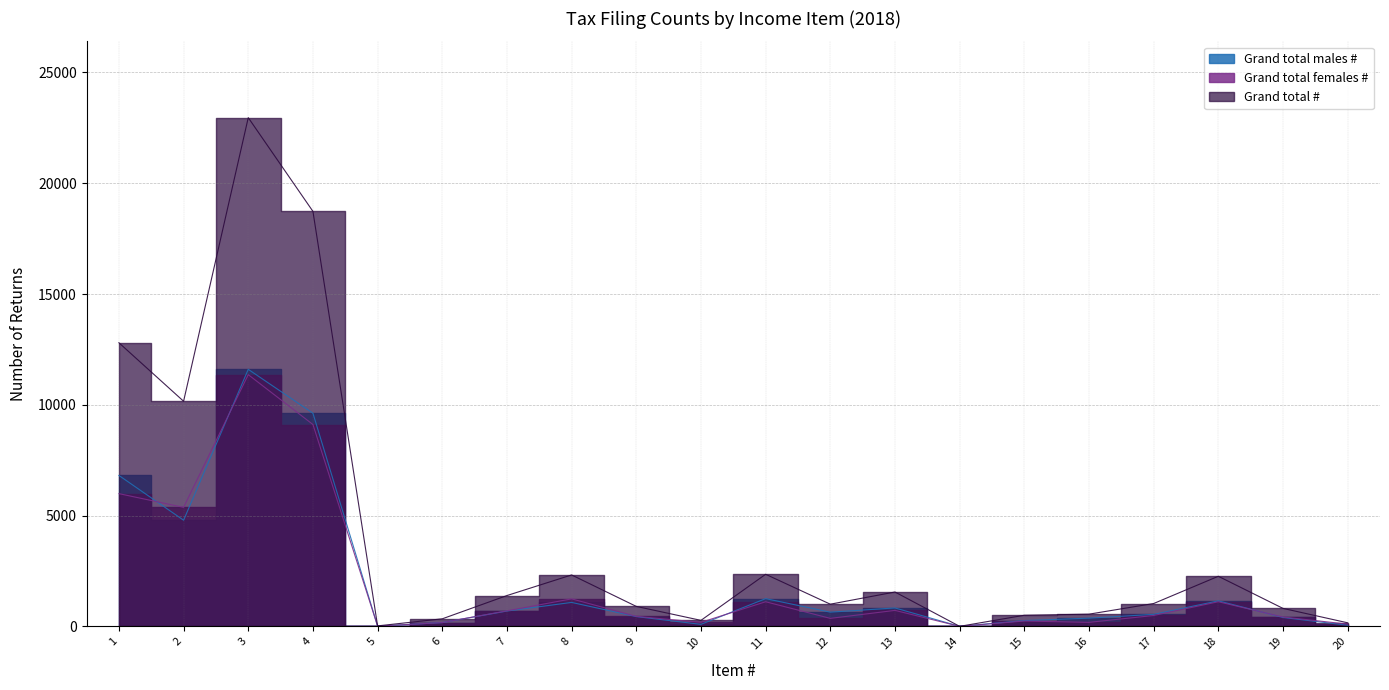

Which series has the largest total across all categories?

Grand total #